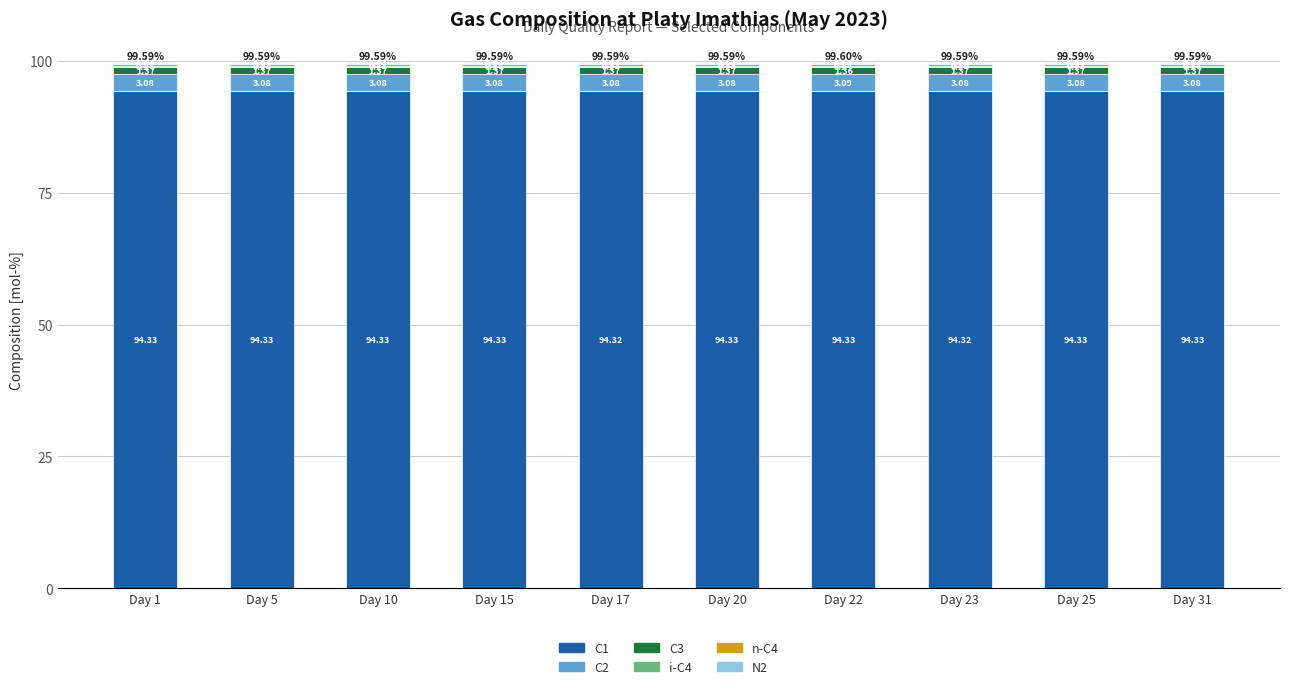

What is the total value across all series at Day 10?

99.6